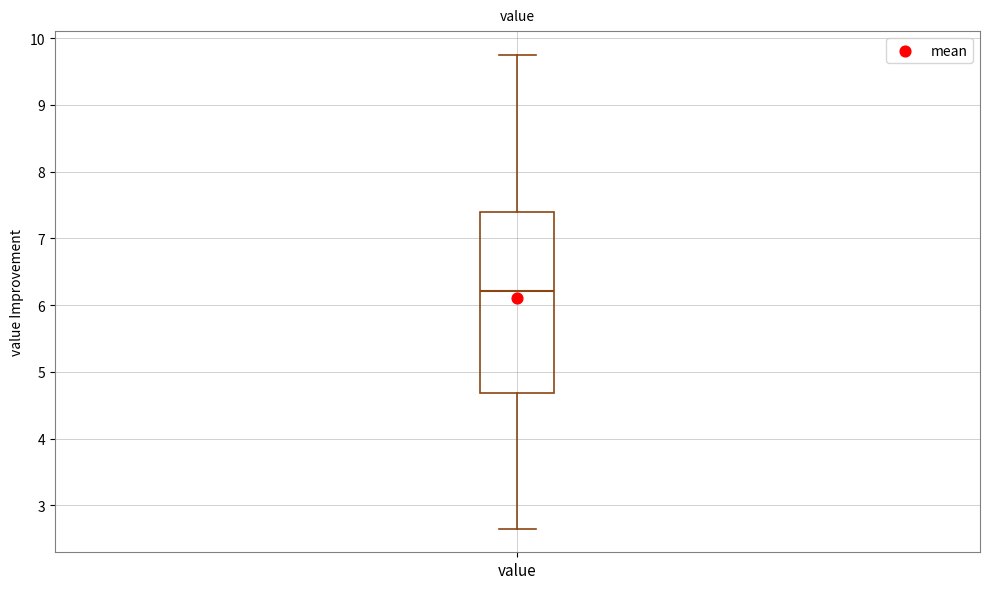

Where is the upper edge of the box for value on the y-axis? The values are not printed on the chart, so give them approximately, as read against the axis.

7.4